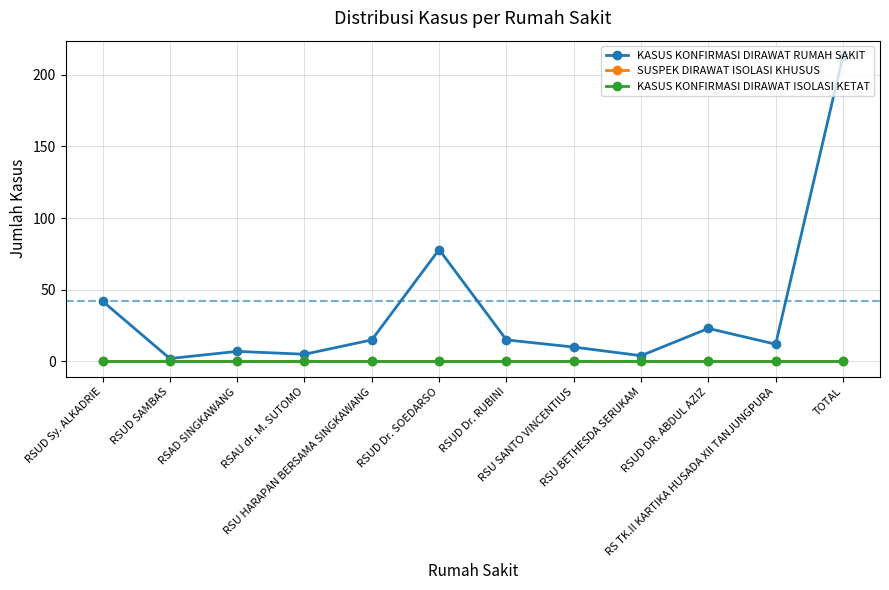

Is this an area chart (filled region under the line)?

No